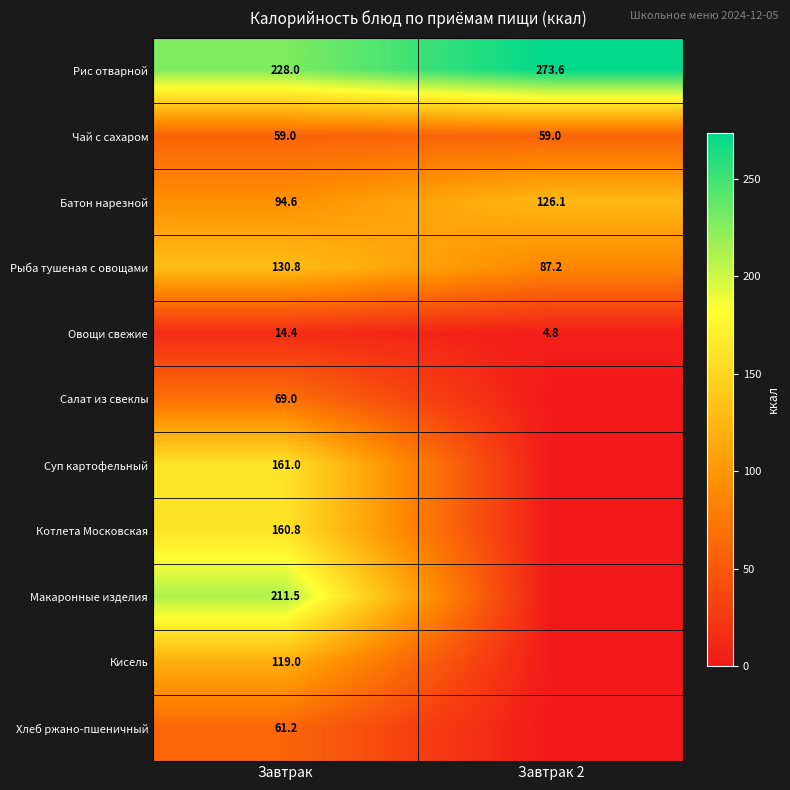

Is it true that Салат из свеклы equals 26.8 at Завтрак?

False